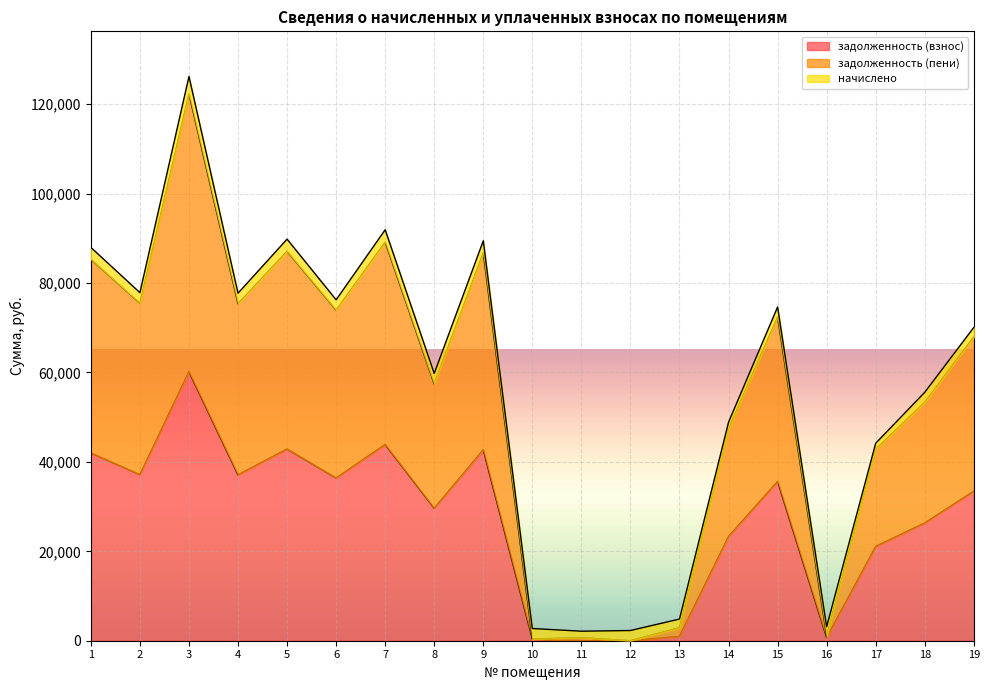

How many values in the задолженность (взнос) series exceed 33452?

10